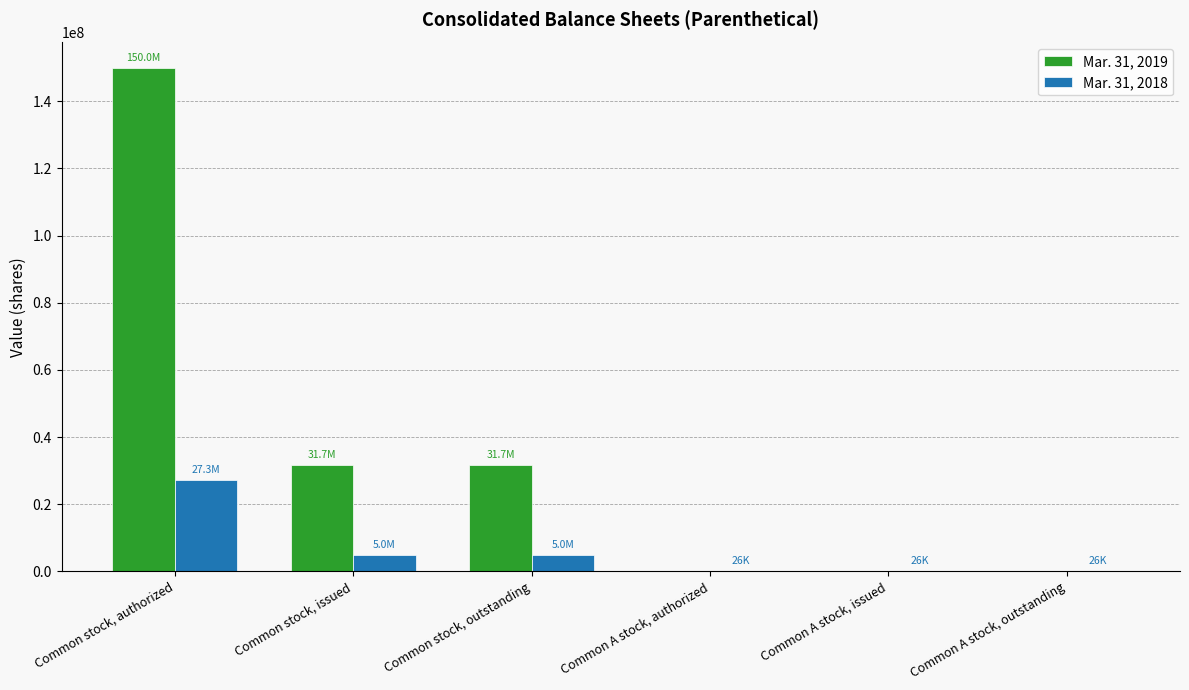

At which category is the sum across all series the highest?

Common stock, authorized